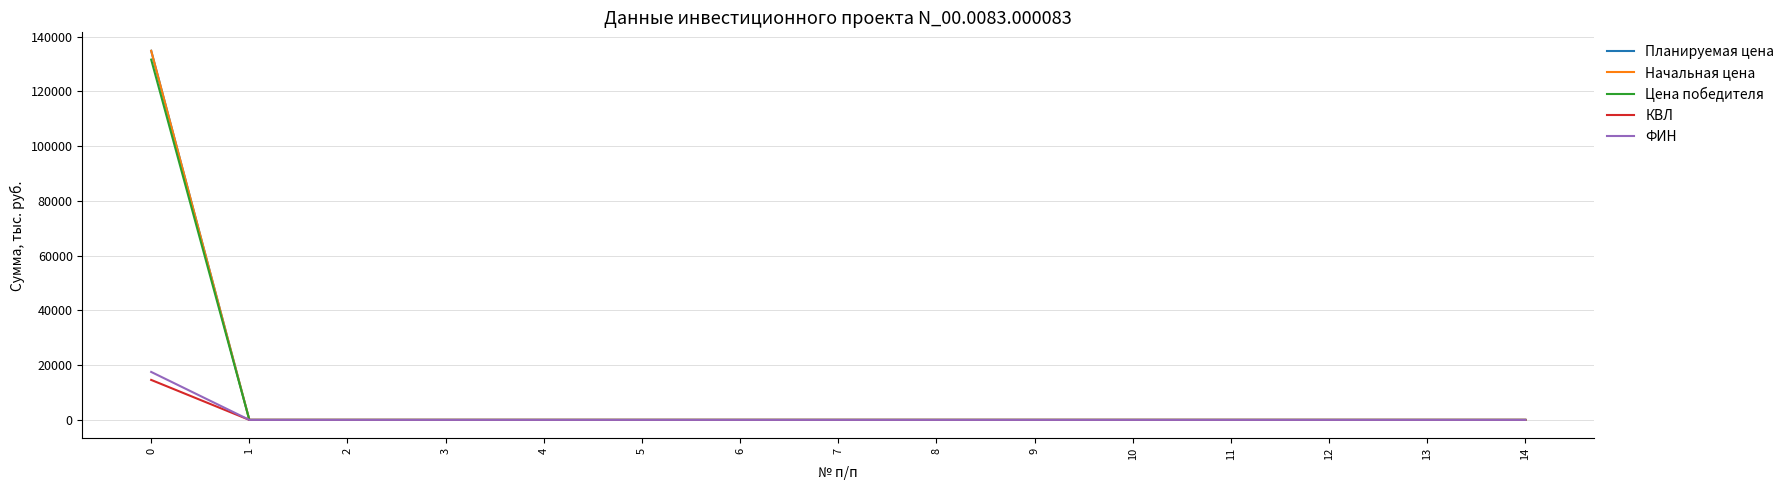

Which series has the largest total across all categories?

Планируемая цена